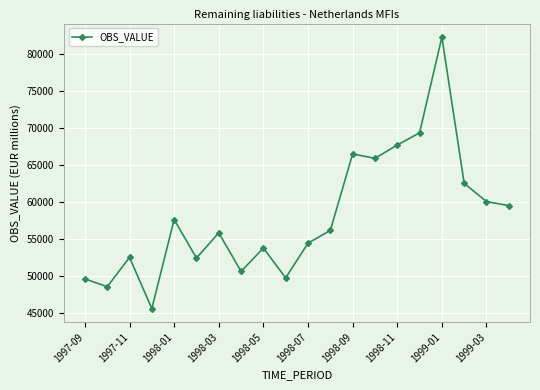

What is the smallest value displayed?

45603